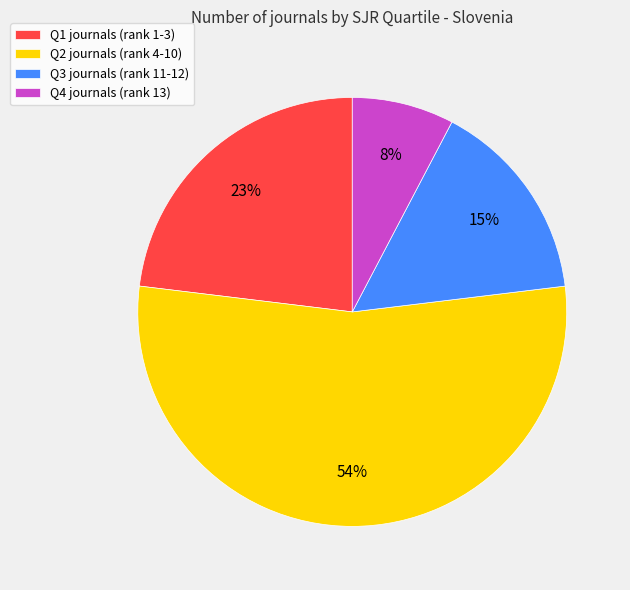

The Q2 slice represents 54% of the pie. True or false?

True